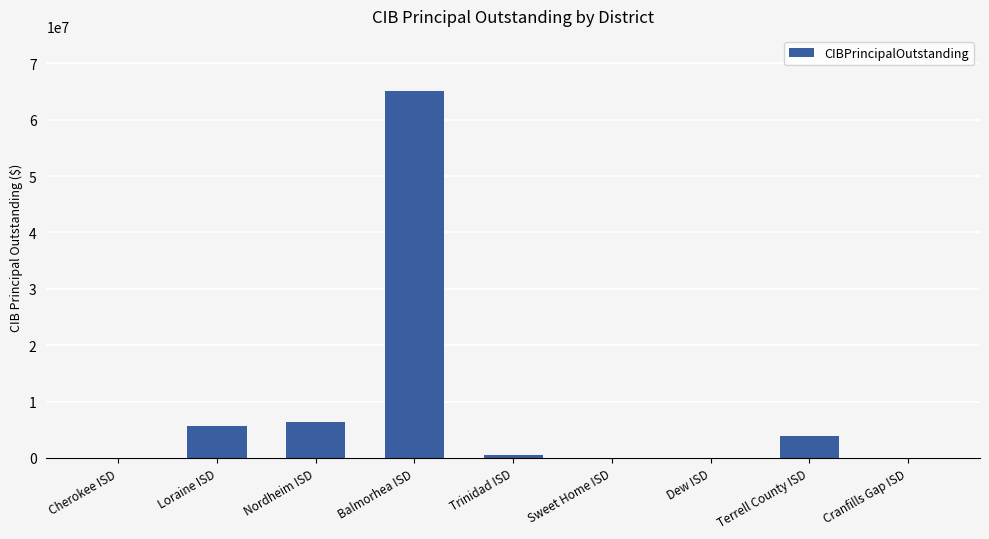

Reading left to right, extract all data points from this chart.

Cherokee ISD=0	Loraine ISD=5675000	Nordheim ISD=6385000	Balmorhea ISD=65105000	Trinidad ISD=460000	Sweet Home ISD=0	Dew ISD=0	Terrell County ISD=3895000	Cranfills Gap ISD=0